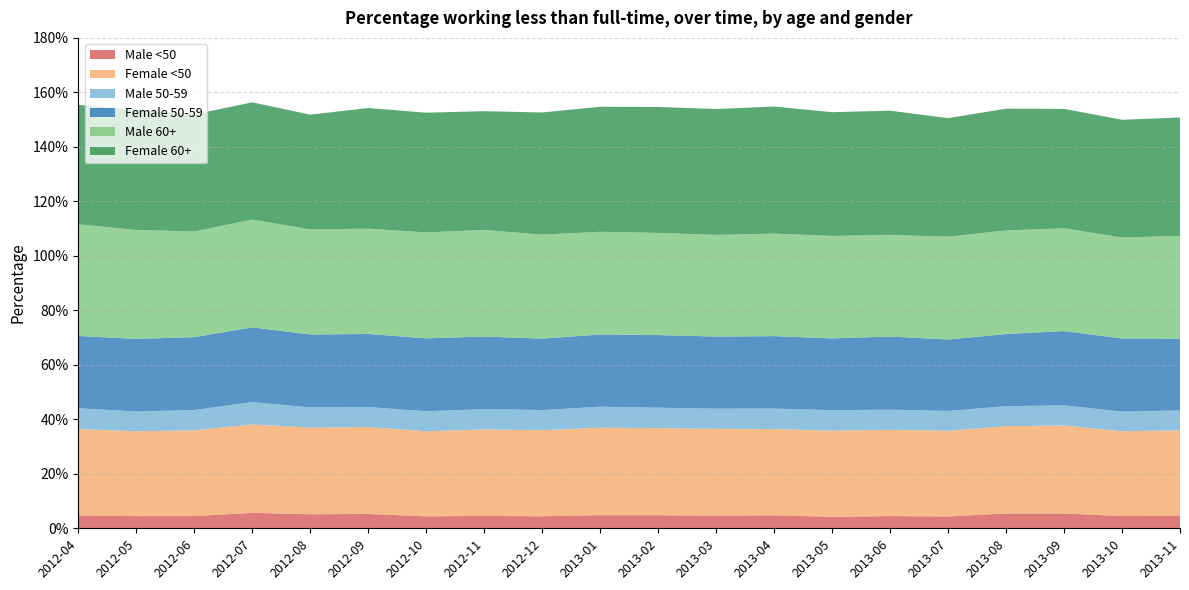

Reading left to right, what are all the values shown in this chart?

Male <50: 0.0	0.0	0.0	0.1	0.1	0.1	0.0	0.0	0.0	0.0	0.0	0.0	0.0	0.0	0.0	0.0	0.1	0.1	0.0	0.0
Female <50: 0.3	0.3	0.3	0.3	0.3	0.3	0.3	0.3	0.3	0.3	0.3	0.3	0.3	0.3	0.3	0.3	0.3	0.3	0.3	0.3
Male 50-59: 0.1	0.1	0.1	0.1	0.1	0.1	0.1	0.1	0.1	0.1	0.1	0.1	0.1	0.1	0.1	0.1	0.1	0.1	0.1	0.1
Female 50-59: 0.3	0.3	0.3	0.3	0.3	0.3	0.3	0.3	0.3	0.3	0.3	0.3	0.3	0.3	0.3	0.3	0.3	0.3	0.3	0.3
Male 60+: 0.4	0.4	0.4	0.4	0.4	0.4	0.4	0.4	0.4	0.4	0.4	0.4	0.4	0.4	0.4	0.4	0.4	0.4	0.4	0.4
Female 60+: 0.4	0.4	0.4	0.4	0.4	0.4	0.4	0.4	0.4	0.5	0.5	0.5	0.5	0.5	0.5	0.4	0.4	0.4	0.4	0.4